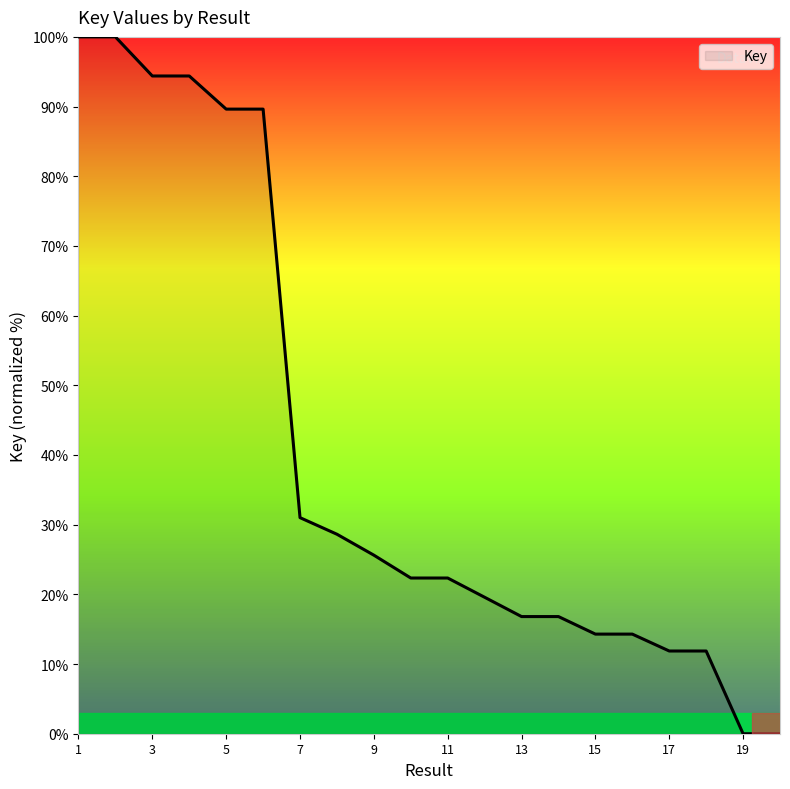

What is the difference between the maximum and minimum values?

100.0